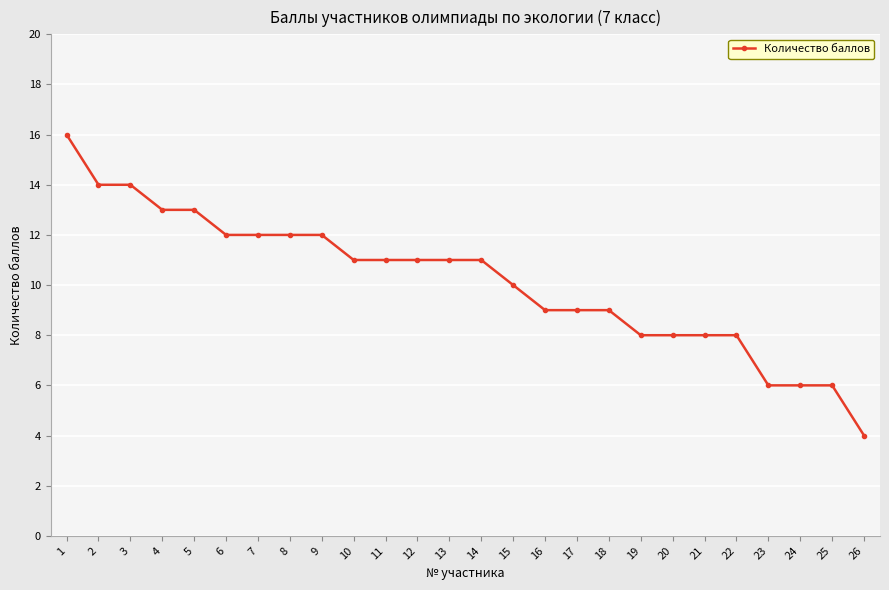

The value at 8 is 12. True or false?

True